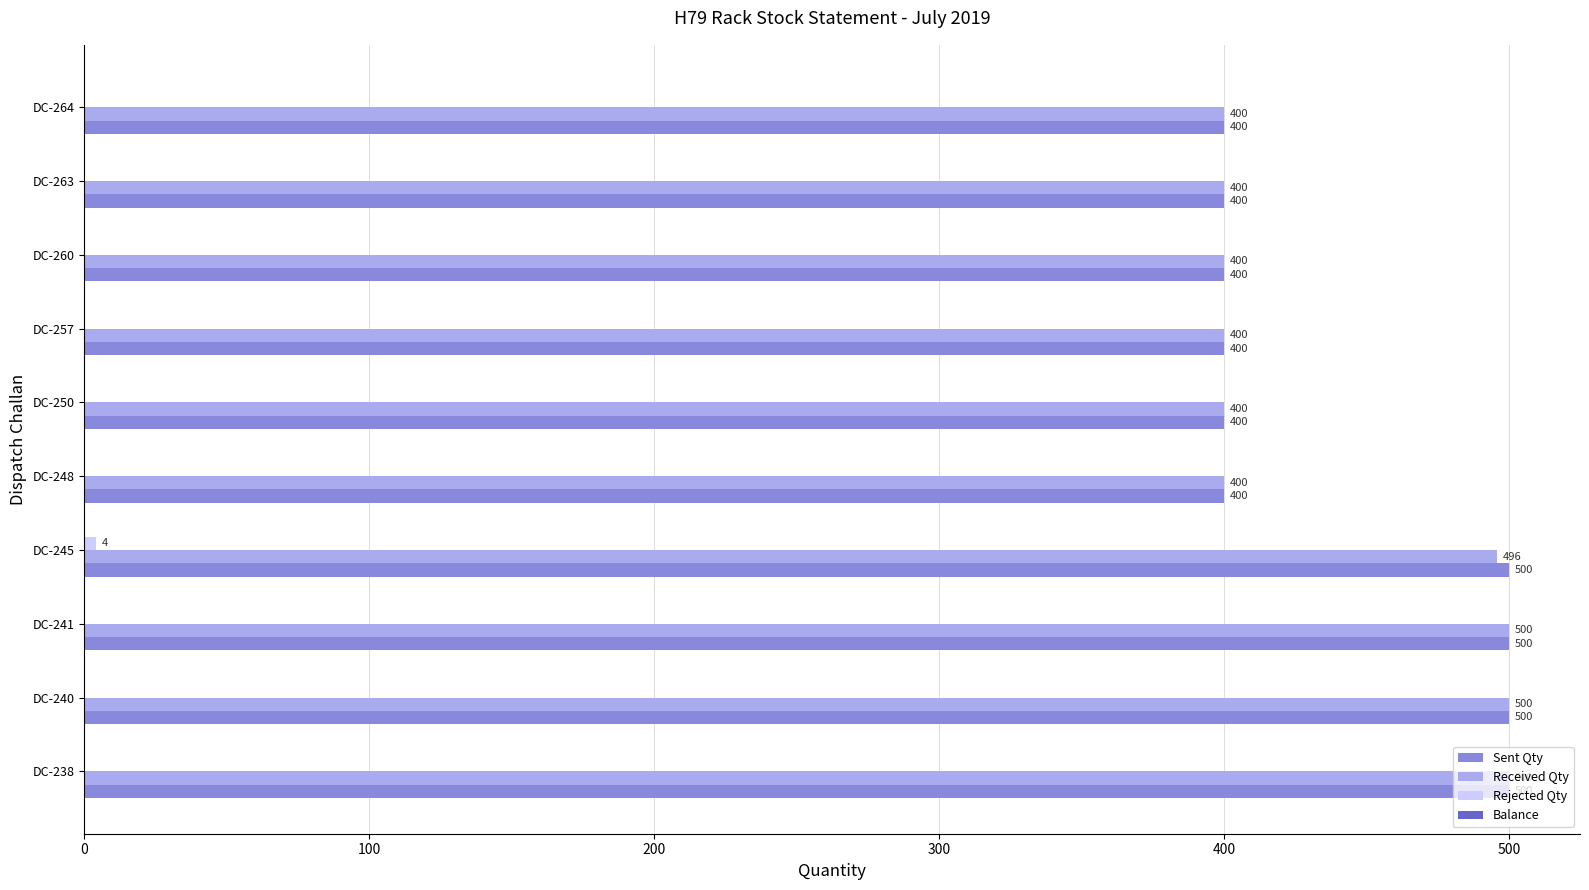

Count the number of categories in the chart.

10